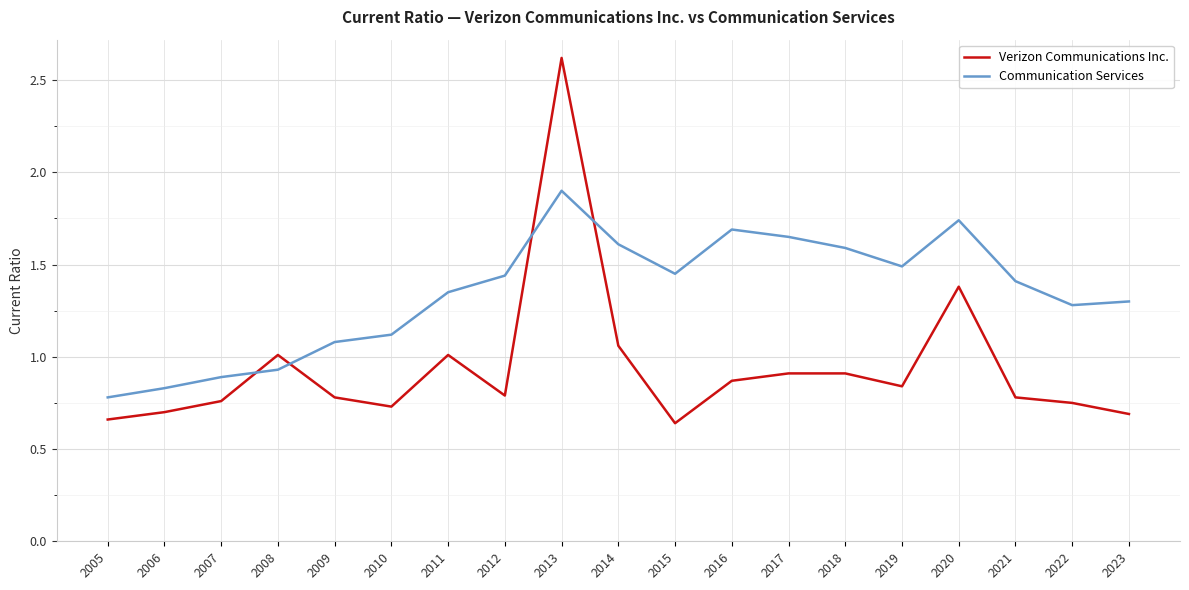

What is the sum of the Verizon Communications Inc. values at 2009 and 2022?

1.5